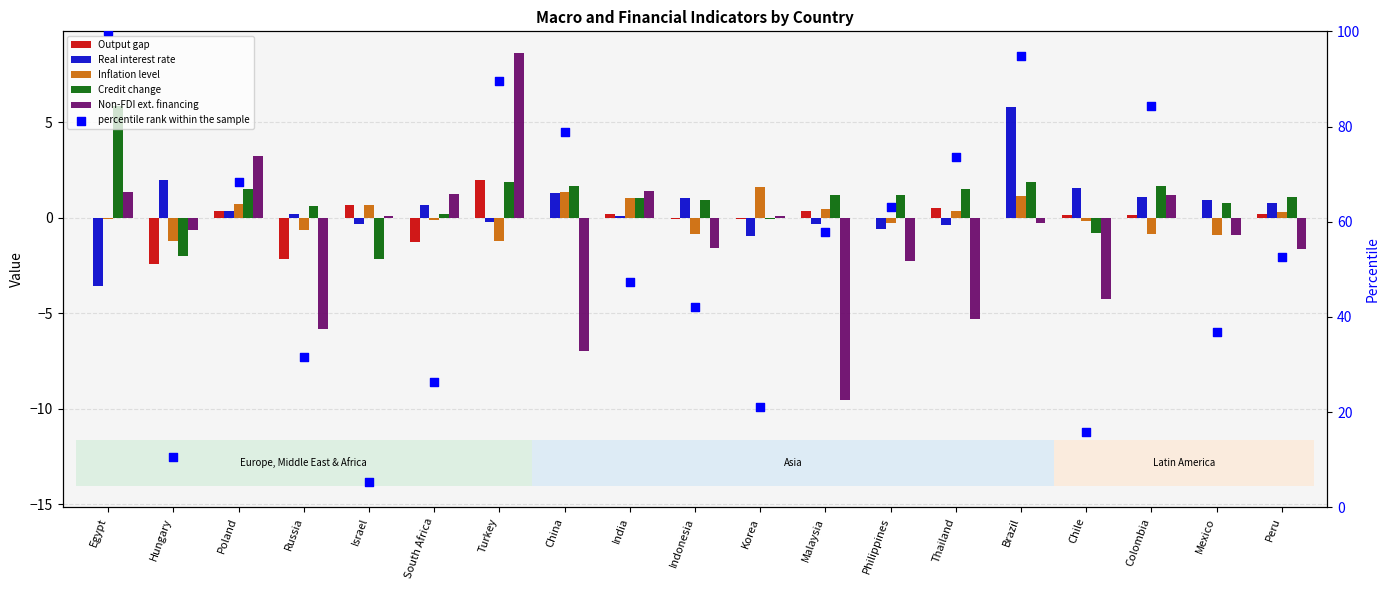

Which series has the largest total across all categories?

percentile rank within the sample